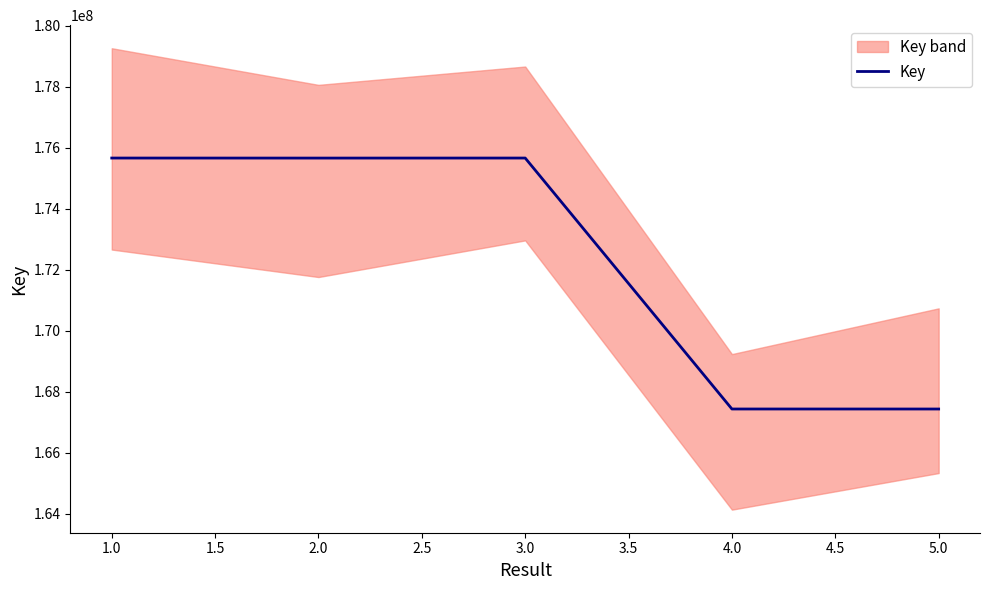

The value of Key at 3.0 is 40543900. True or false?

False